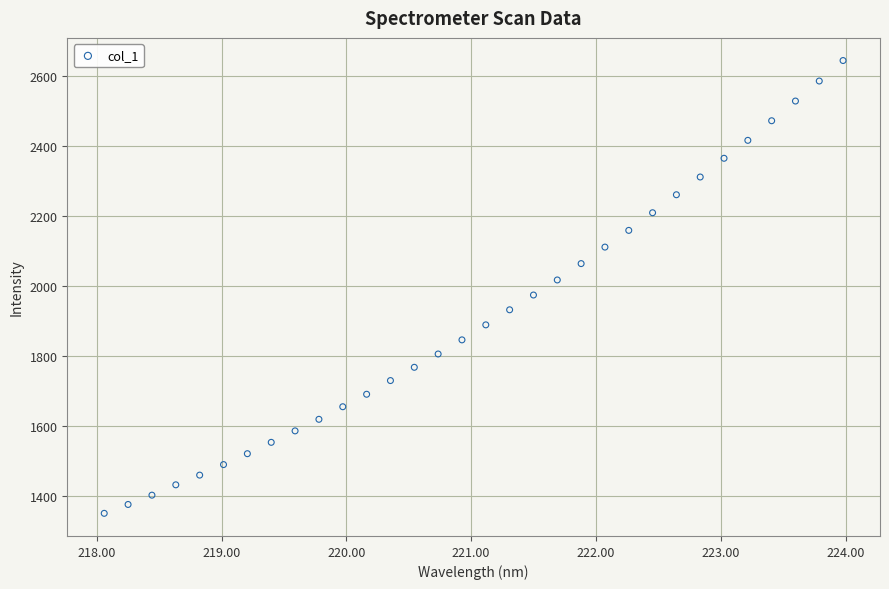

What is the range of X values (max minus min)?

5.9